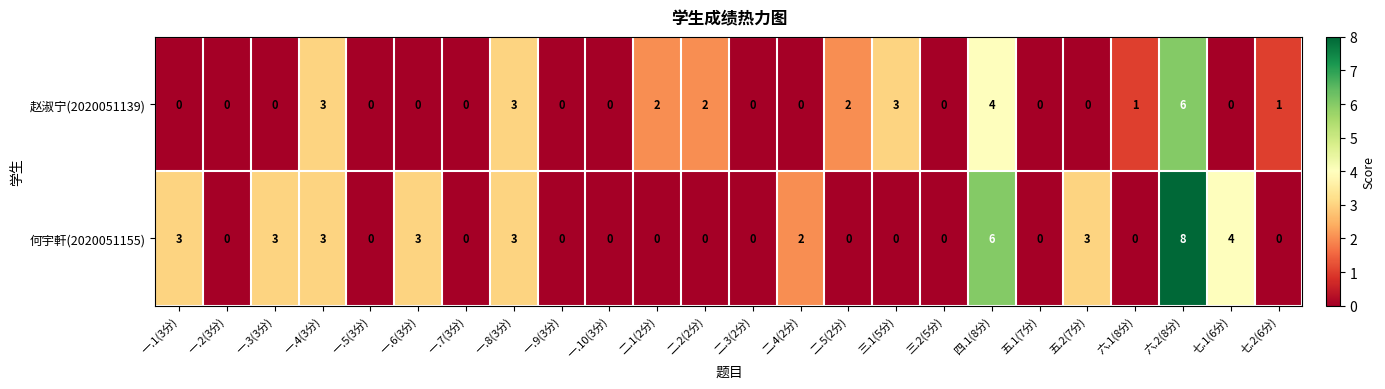

What is the difference between the second highest and minimum values in the 赵淑宁(2020051139) series?

4